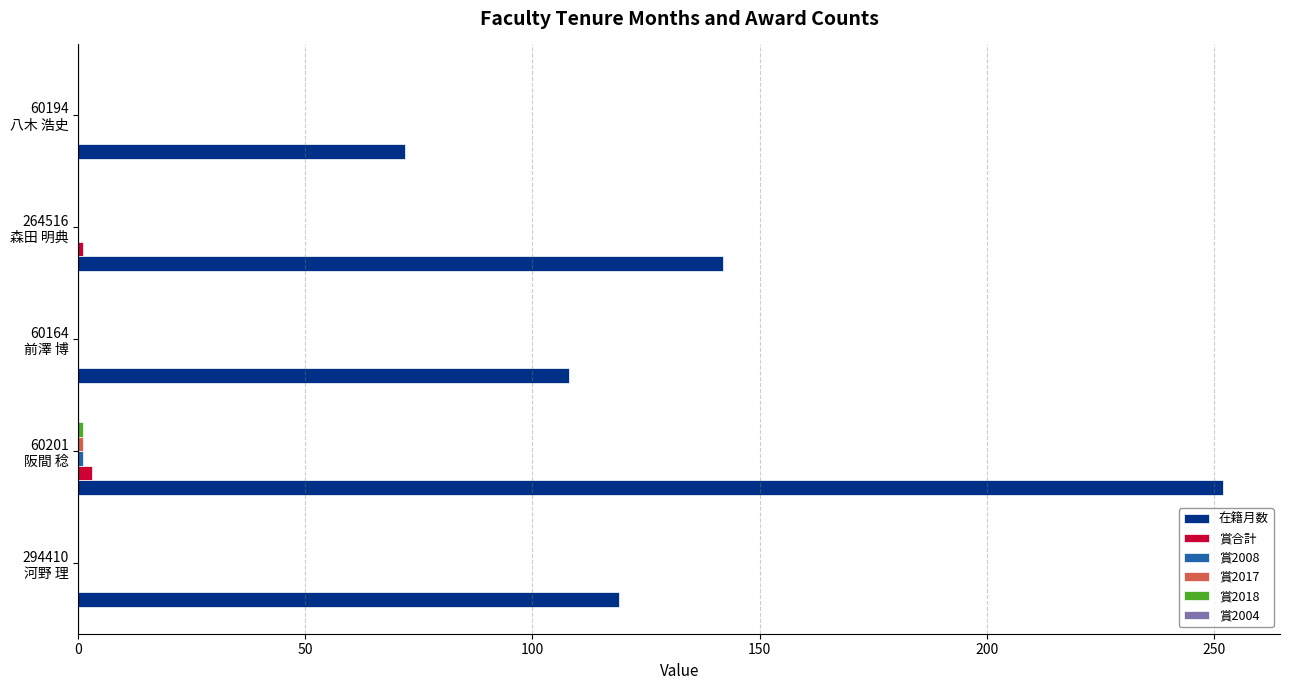

What is the greatest value displayed?

252